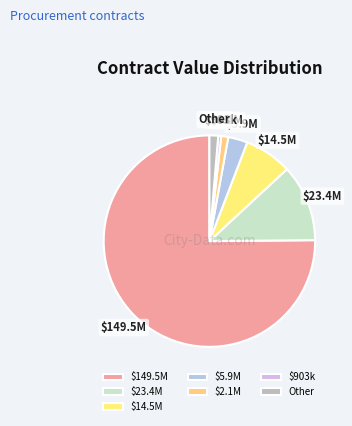

Is the sum of Other and $903k greater than half?

No